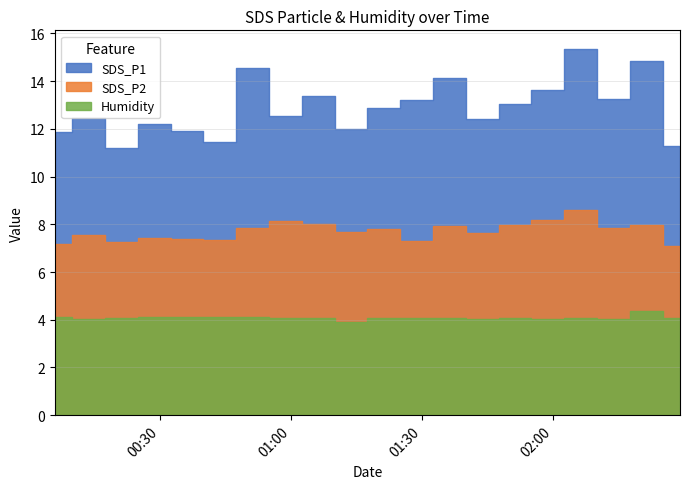

At 2020-12-29 01:29, list the series in order from largest to smallest.

SDS_P1, SDS_P2, Humidity